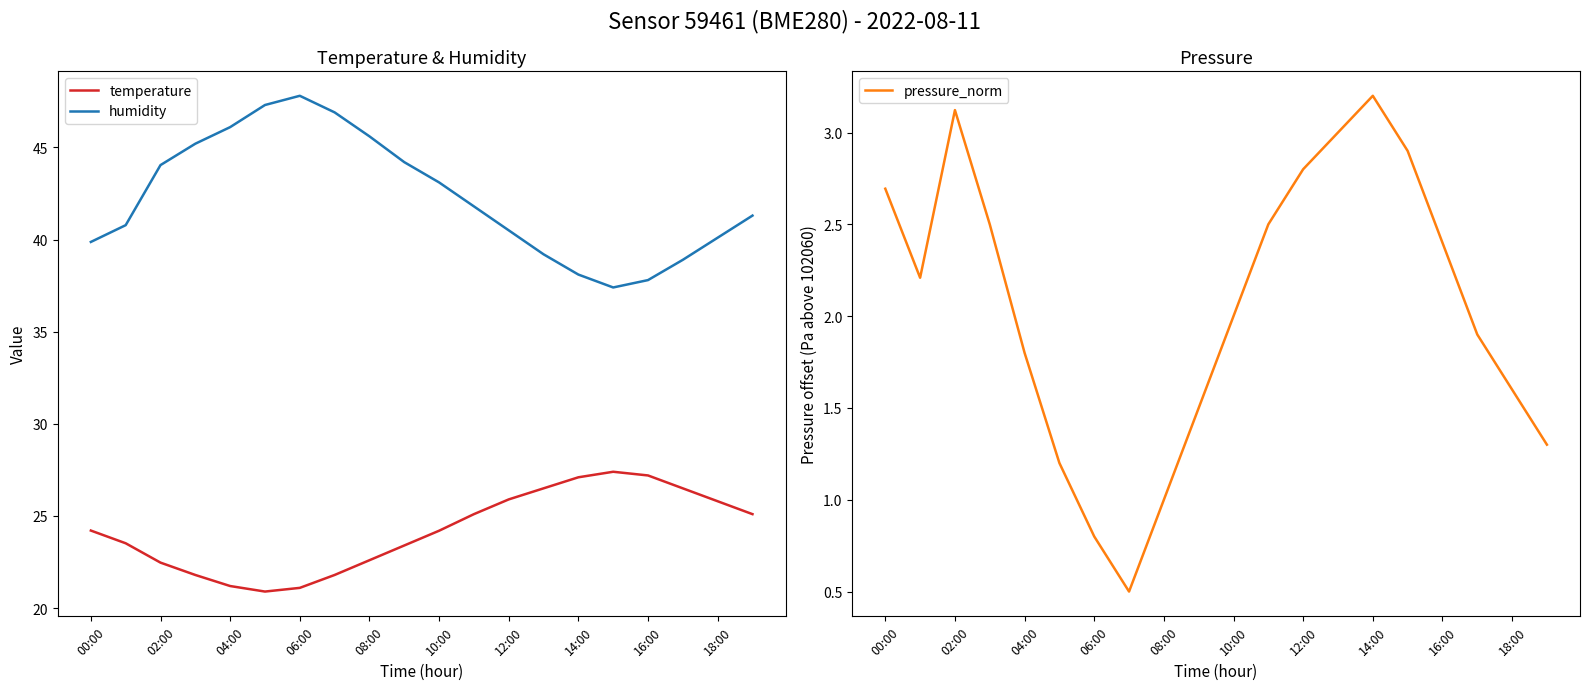

At which label does humidity first exceed 41?

02:00